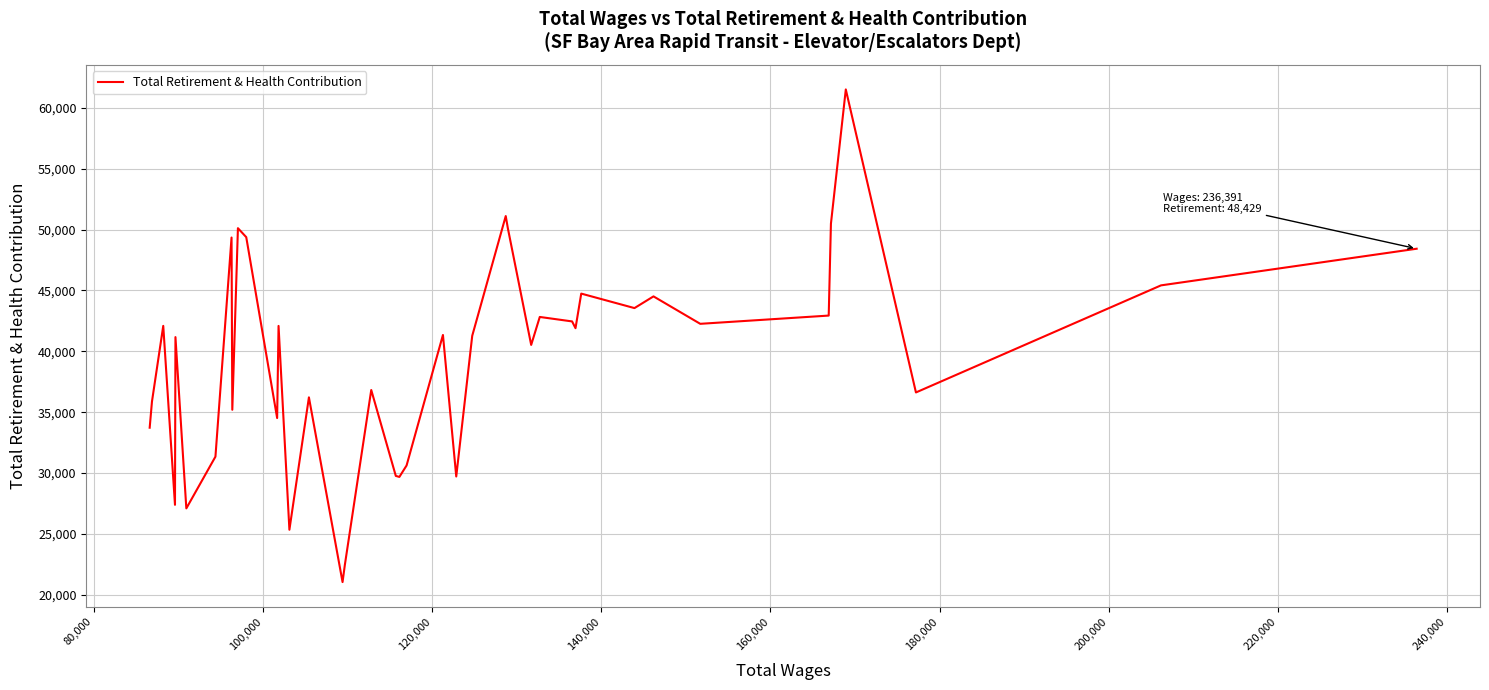

What is the minimum value shown in the chart?

21049